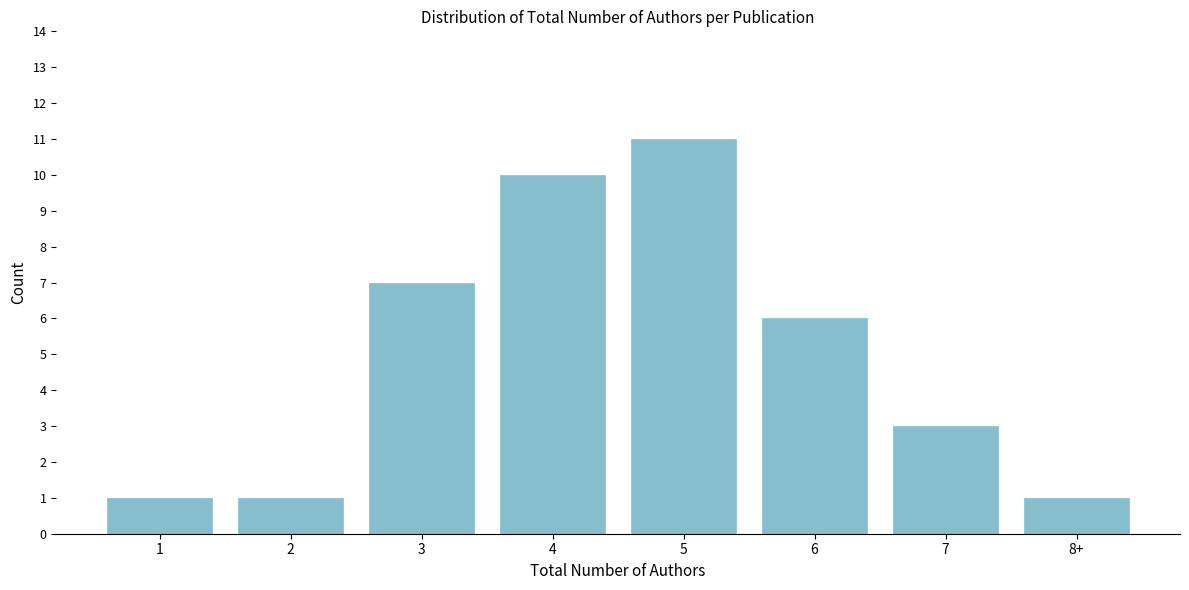

Reading right to left, what are all the values shown in this chart?

1	3	6	11	10	7	1	1